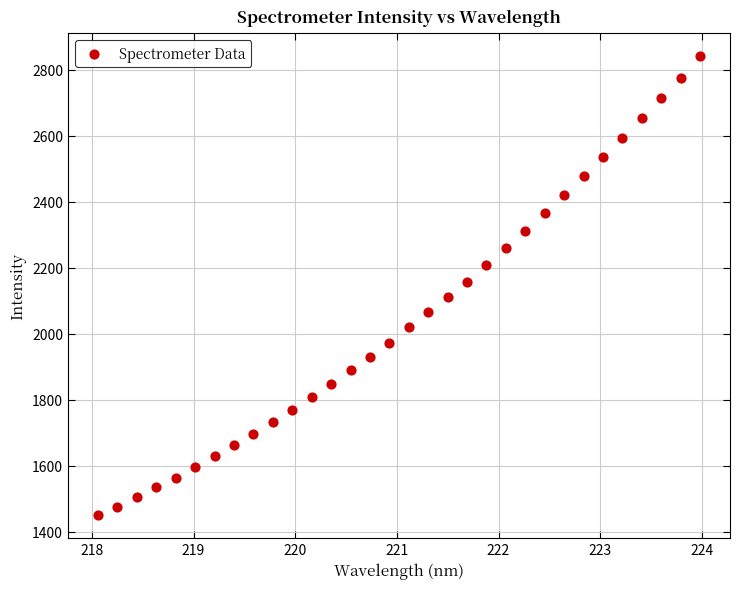

What is the range of X values (max minus min)?

5.9